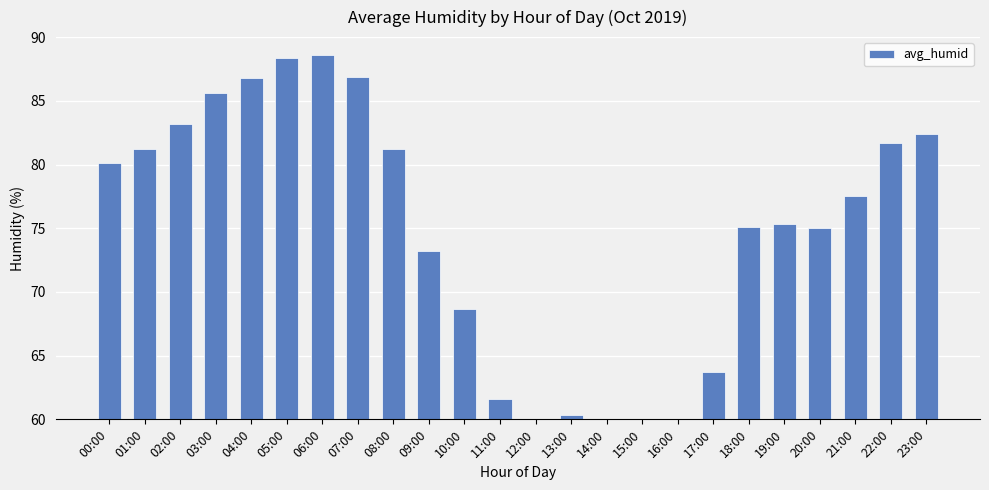

What is the sum of all values?

1792.4